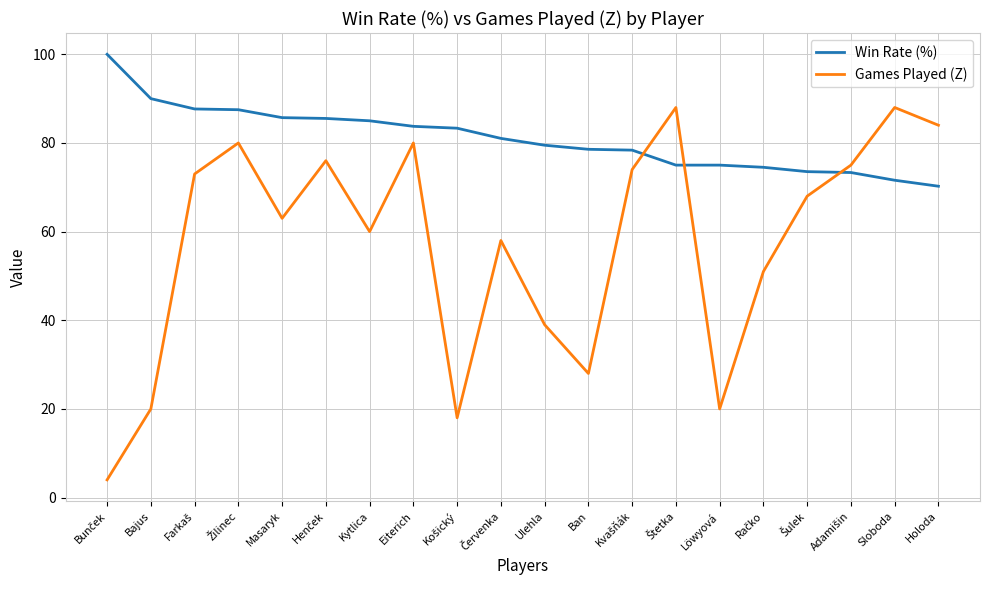

What is the total value across all series at Bajus?

110.0